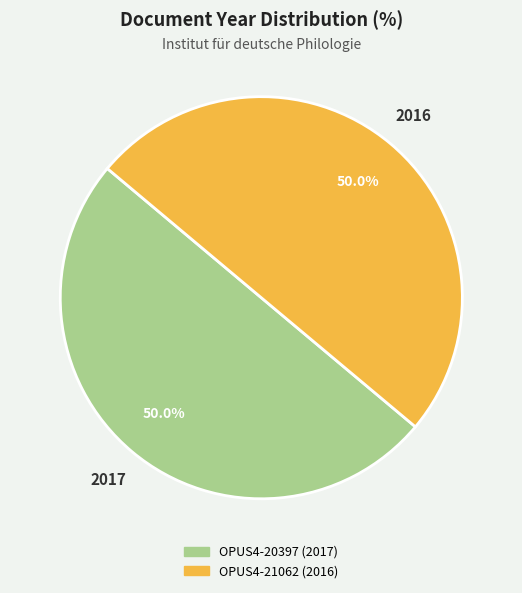

Approximately how many times larger is the value at OPUS4-21062 compared to OPUS4-20397?

1.0